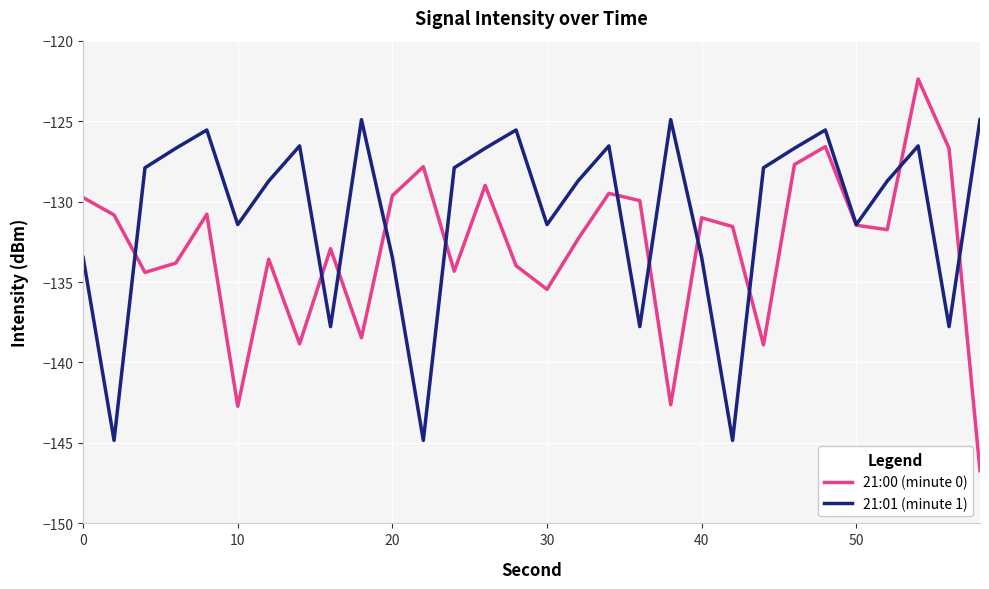

Does the chart display data point markers on the line(s)?

No